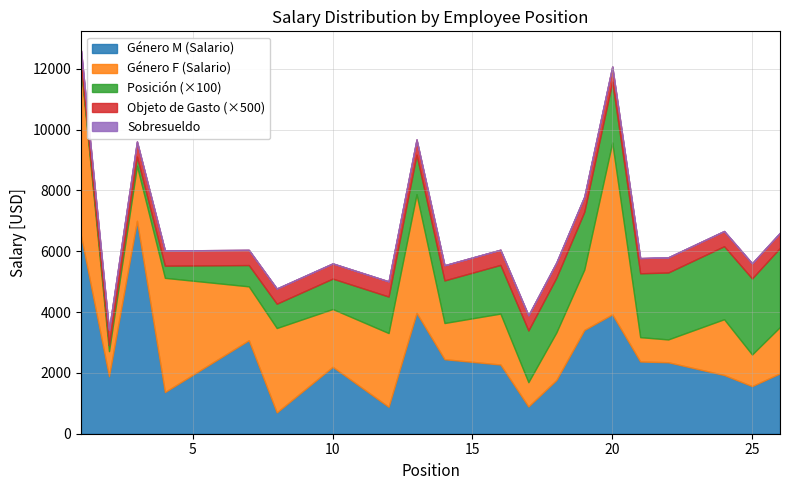

At which category does the chart reach its minimum across all series?

1